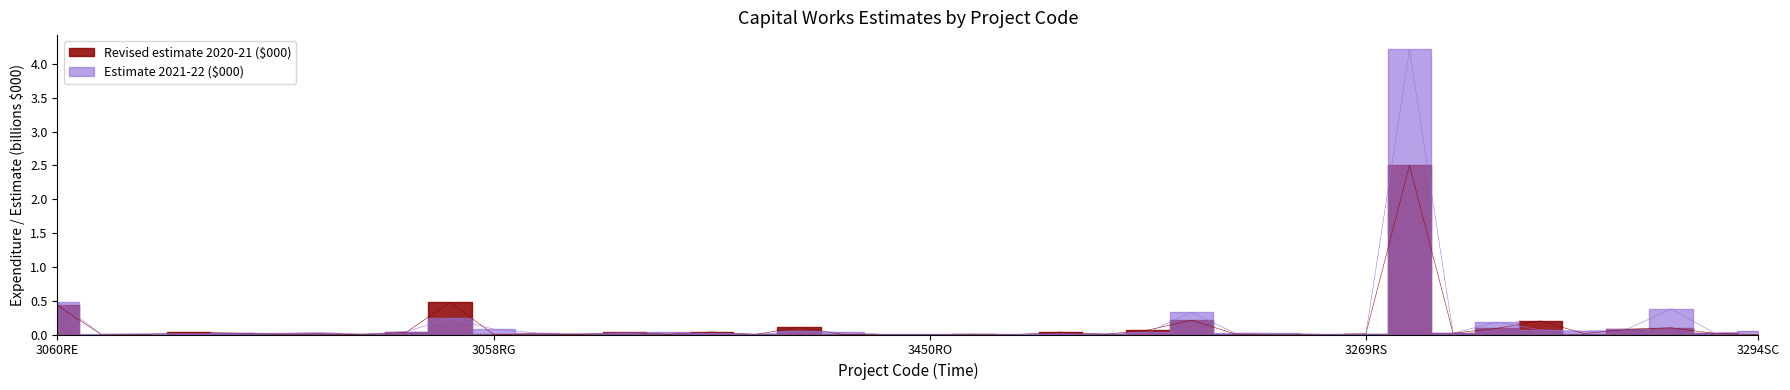

Is this an area chart (filled region under the line)?

No